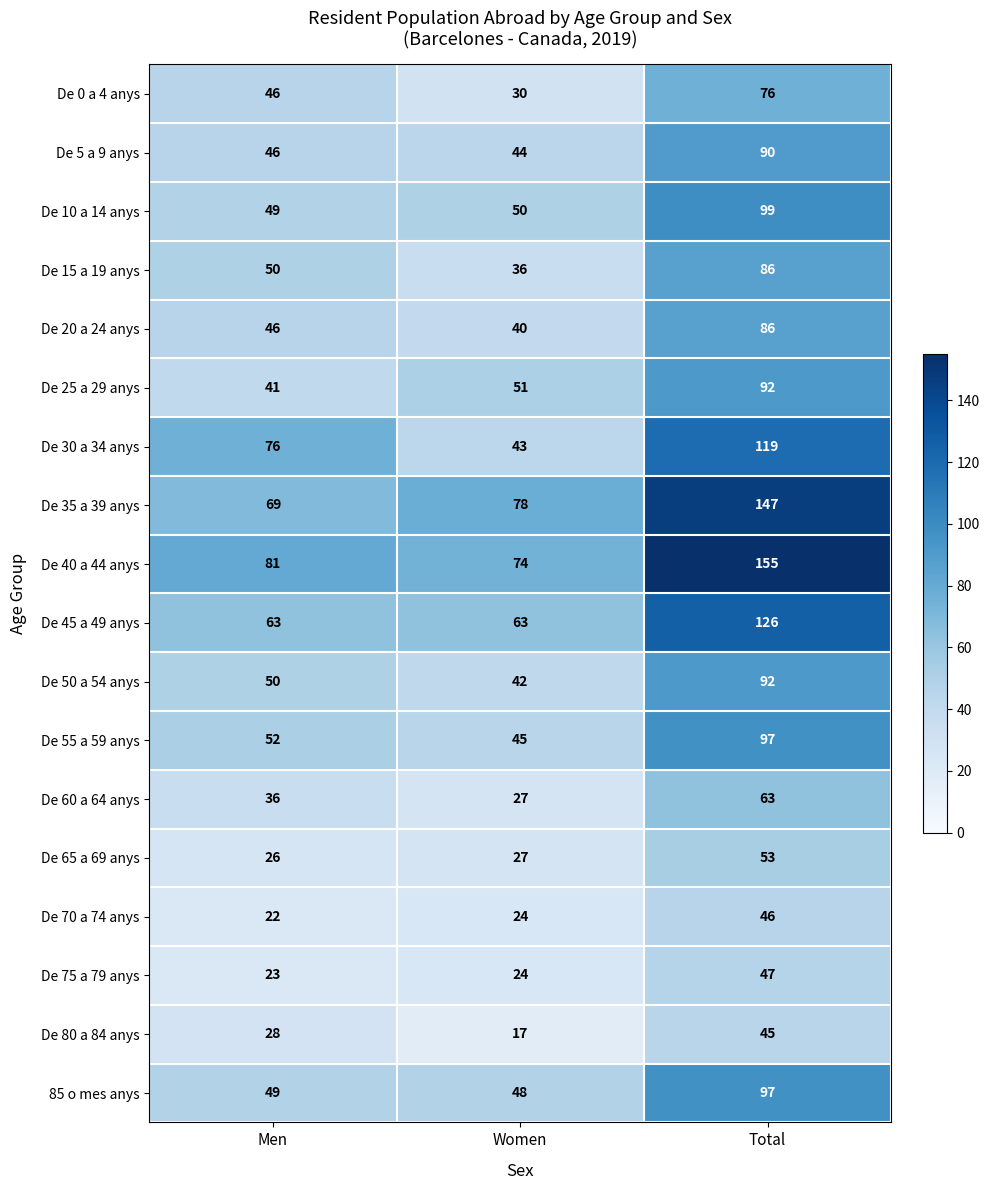

At how many categories does at least one series exceed 21?

3